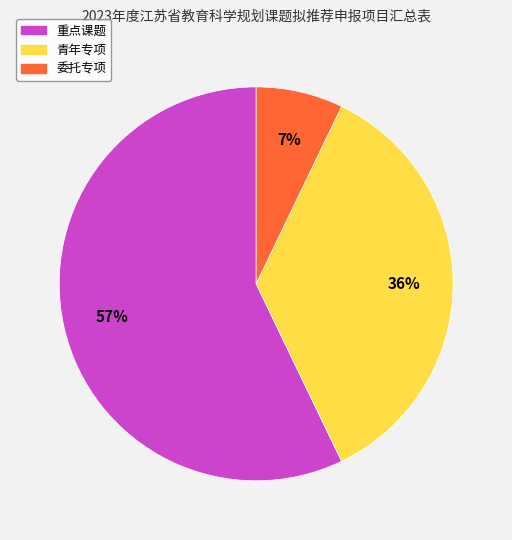

Which slice is the largest?

重点课题